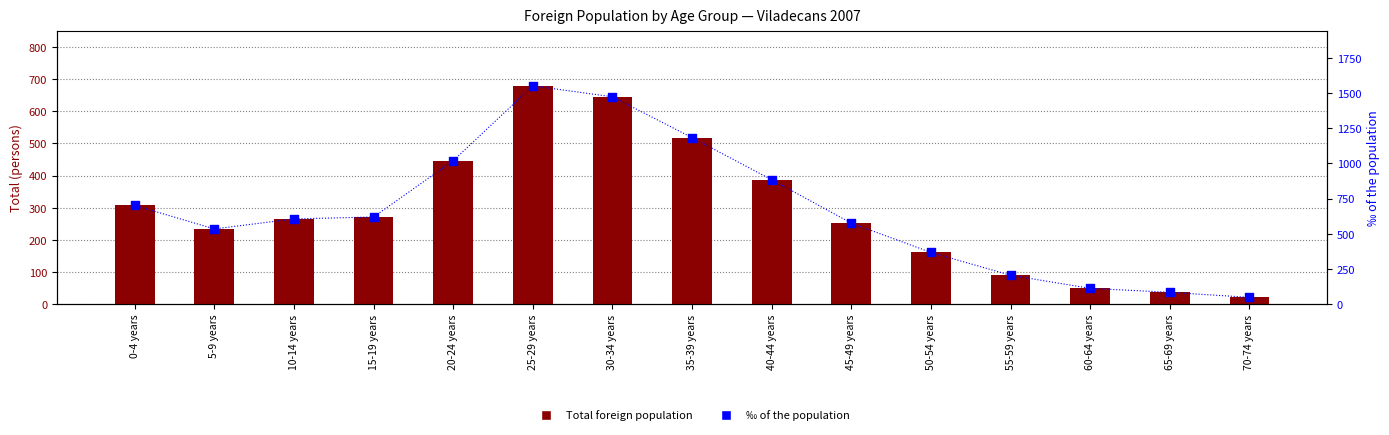

Which series has the largest total across all categories?

‰ of the population